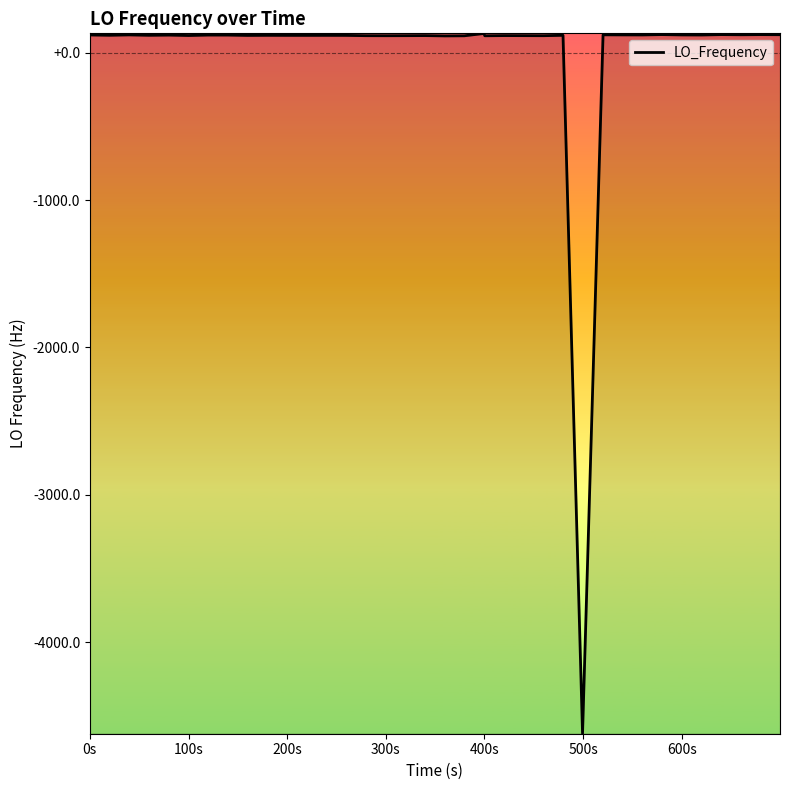

How many values are above zero?

39